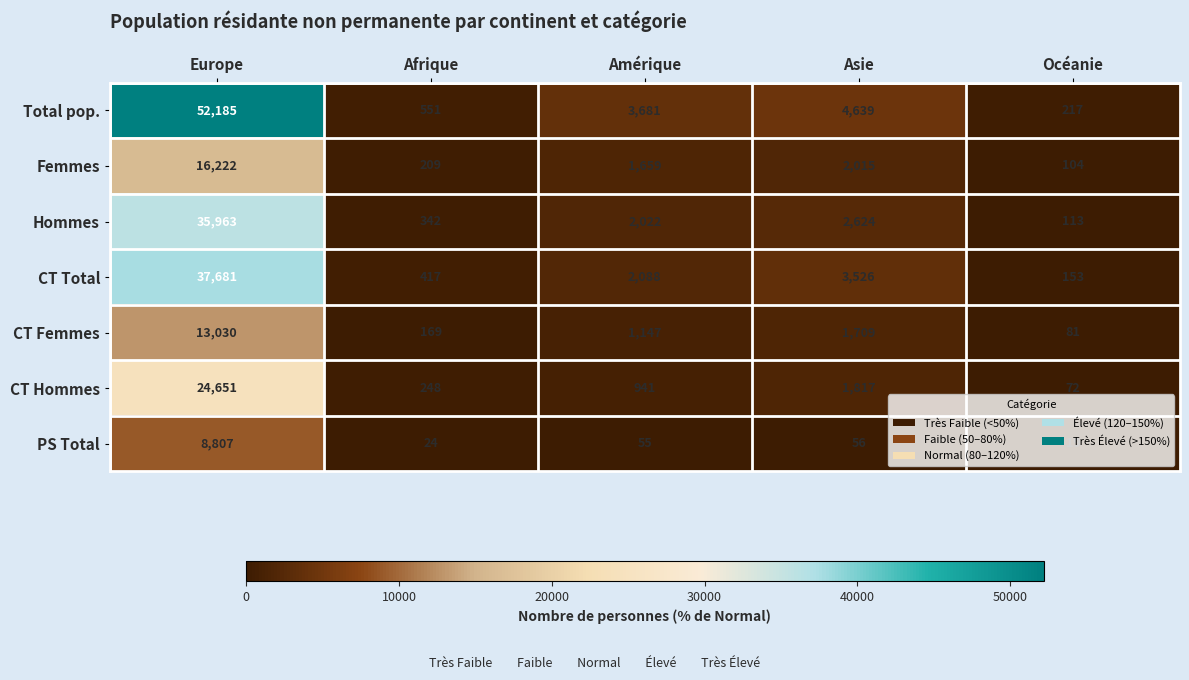

What is the minimum value shown in the chart?

19